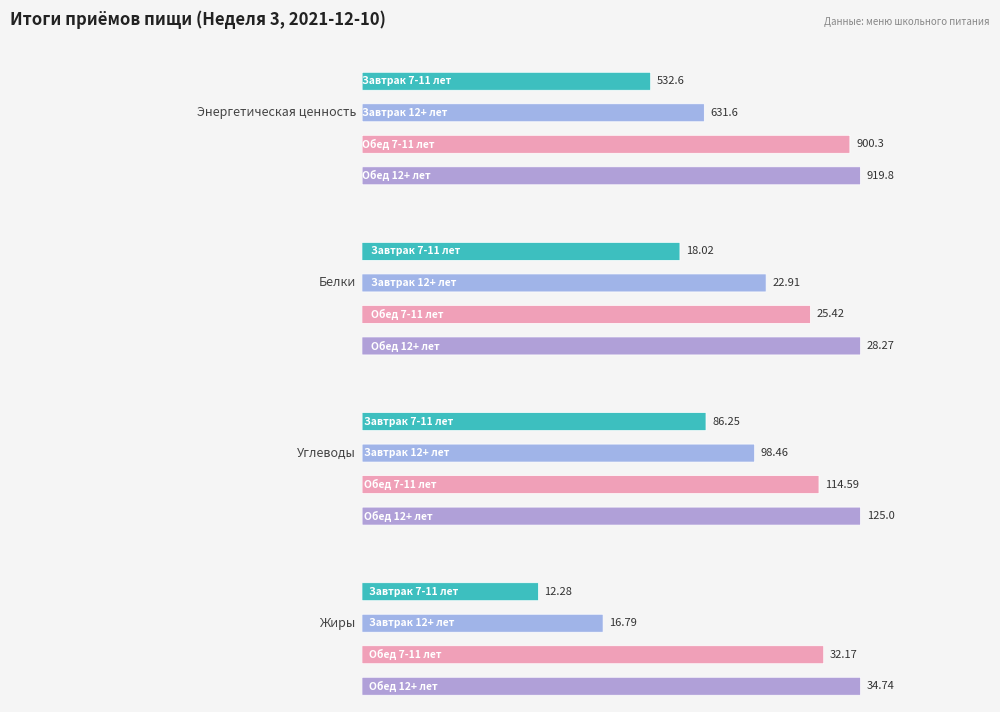

Reading left to right, transcribe all the data shown in this chart.

Завтрак 7-11 лет: Энергетическая ценность=532.6	Белки=18.0	Углеводы=86.2	Жиры=12.3
Завтрак 12+ лет: Энергетическая ценность=631.6	Белки=22.9	Углеводы=98.5	Жиры=16.8
Обед 7-11 лет: Энергетическая ценность=900.3	Белки=25.4	Углеводы=114.6	Жиры=32.2
Обед 12+ лет: Энергетическая ценность=919.8	Белки=28.3	Углеводы=125.0	Жиры=34.7